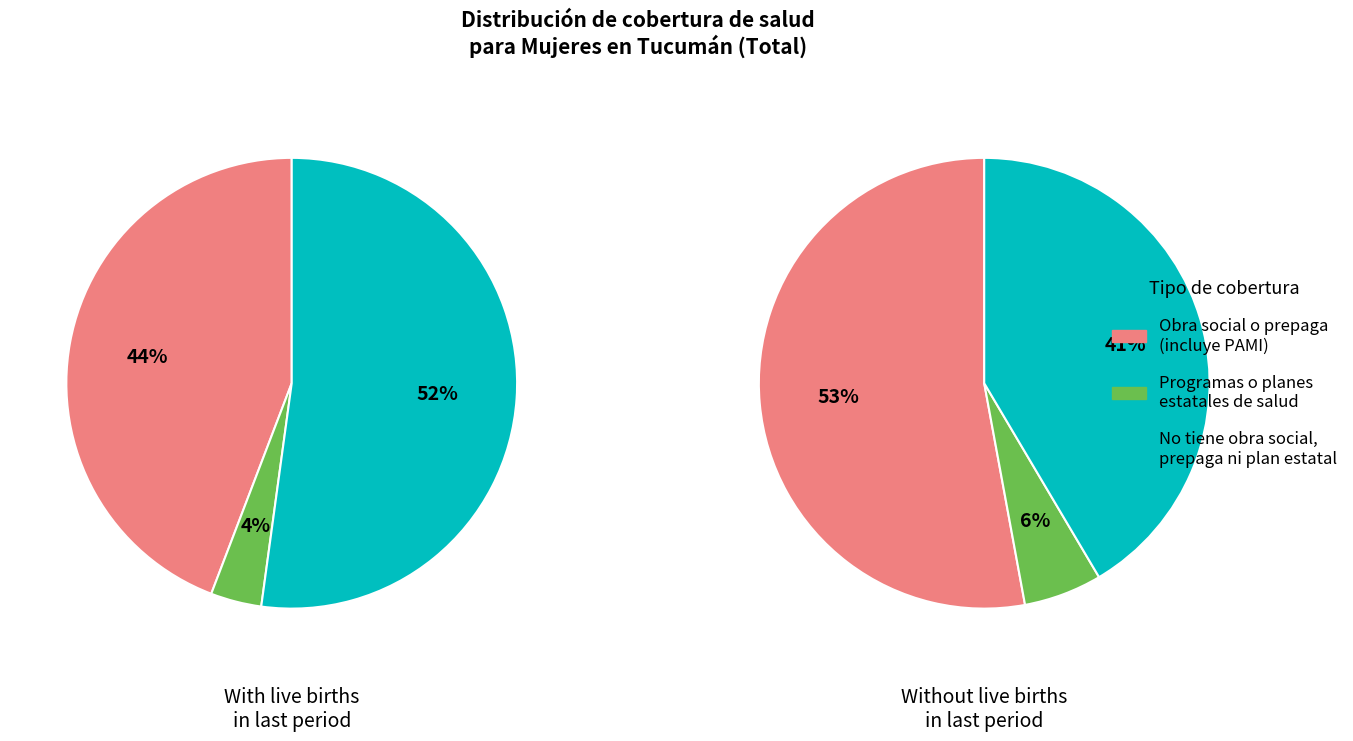

Which slice is the smallest?

Programas o planes estatales de salud